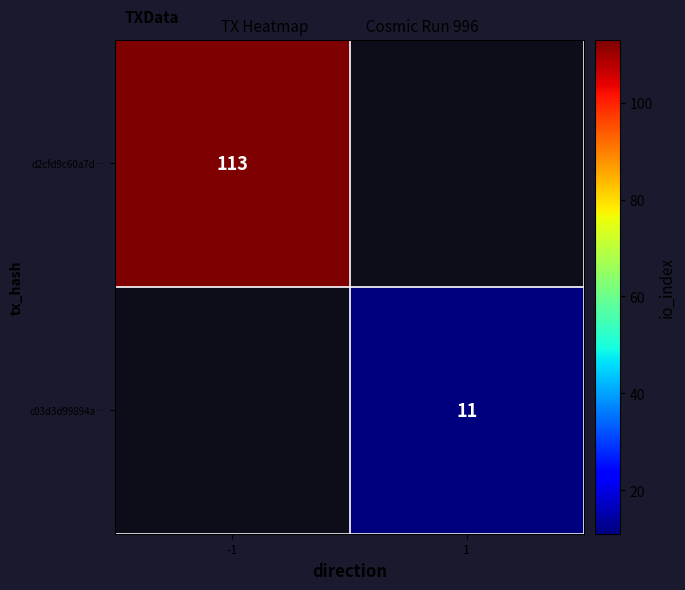

True or false: d2cfd9c60a7d… has a value of 113 at -1.

True